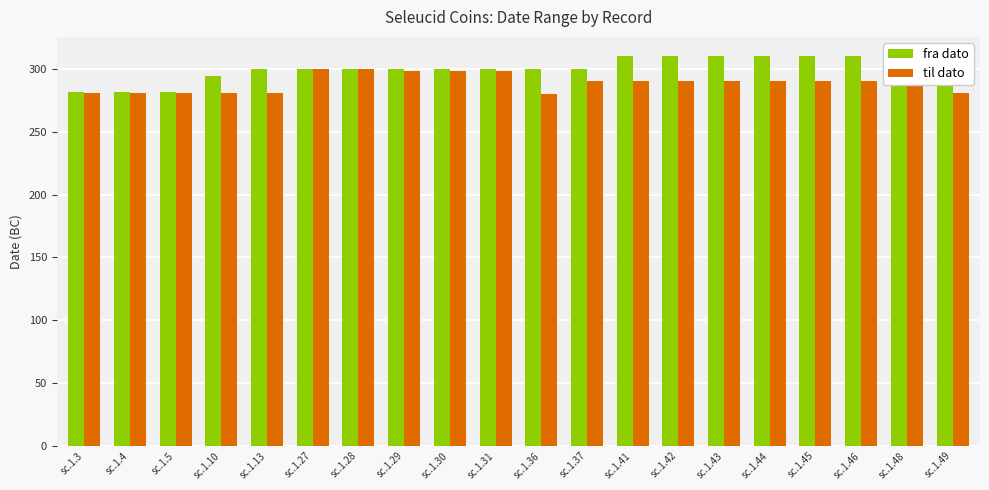

How many values in the til dato series exceed 290?

5